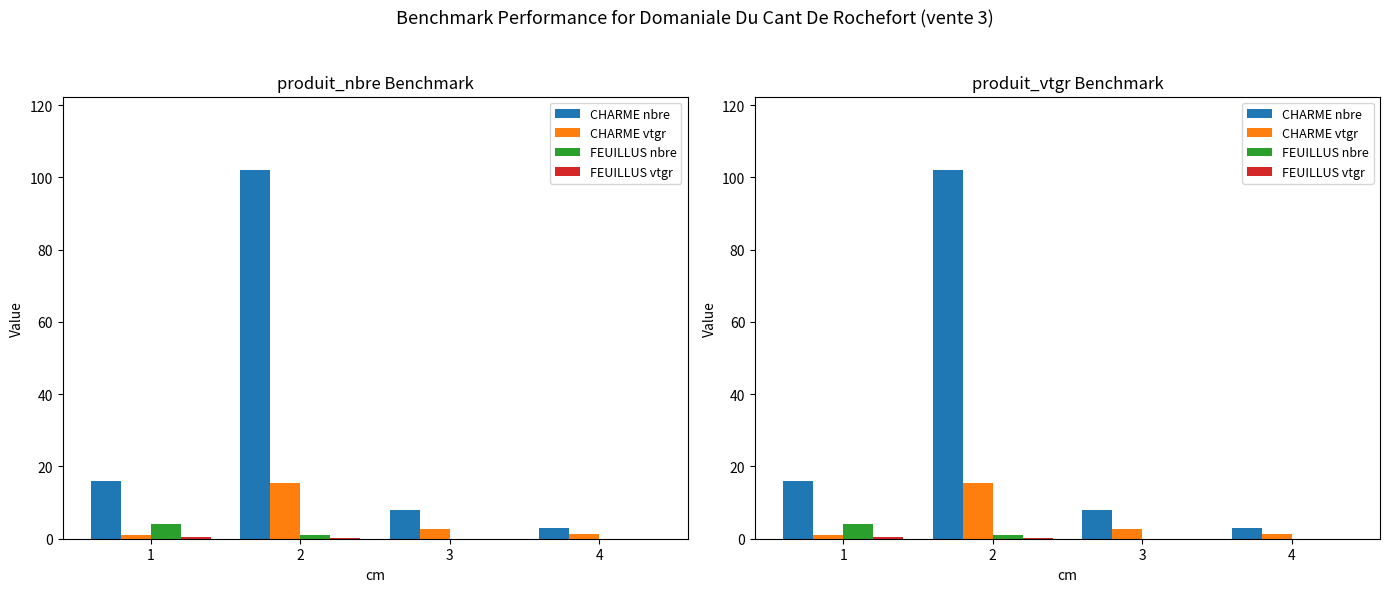

Is it true that FEUILLUS vtgr equals 0.7 at 1?

False